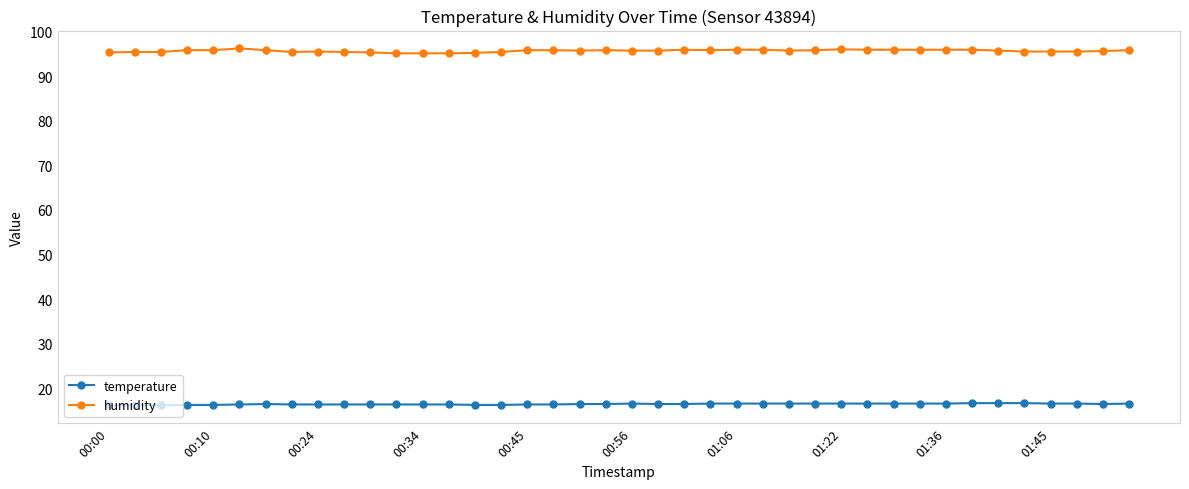

What is the lowest value of the humidity series?

95.1